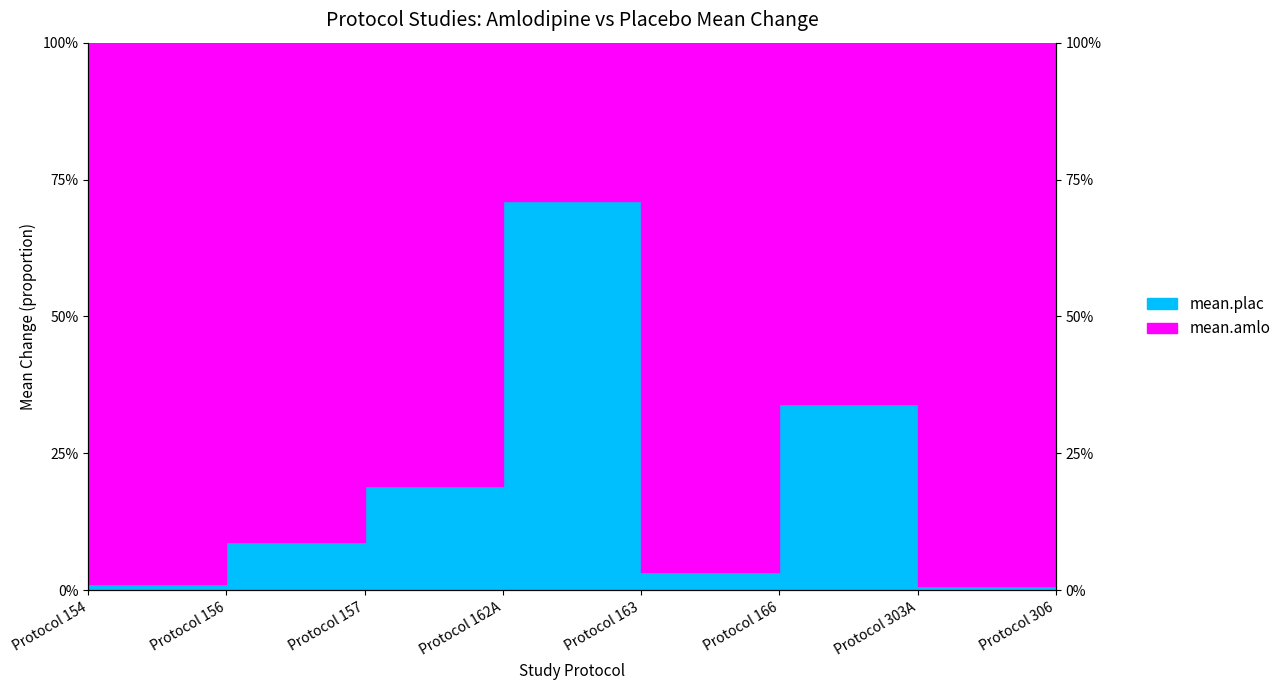

Reading left to right, transcribe all the data shown in this chart.

0.0	0.1	0.2	0.7	0.0	0.3	0.0	0.0